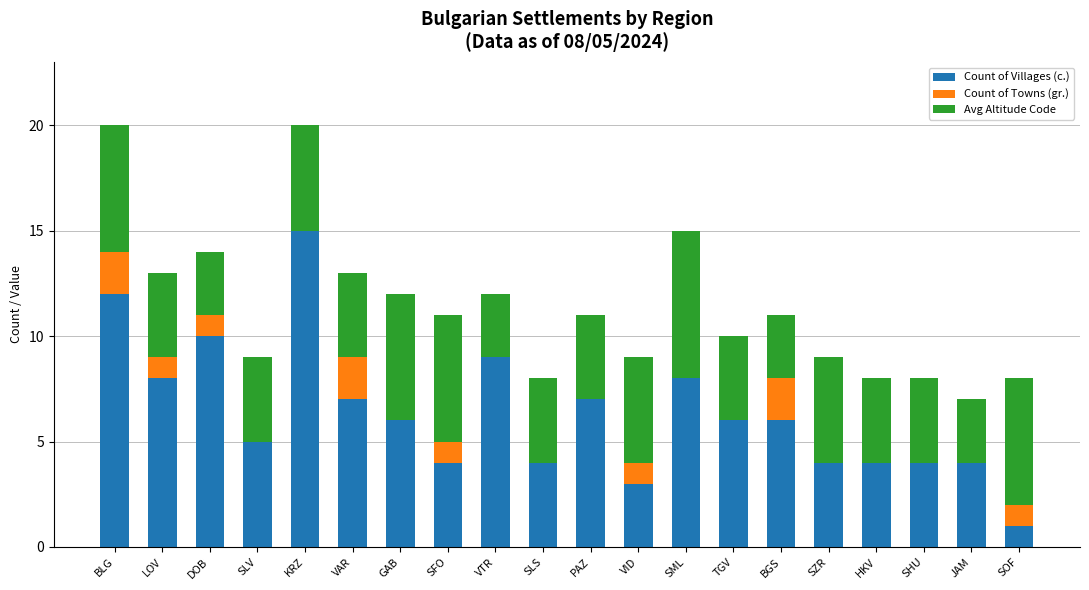

Which category has the highest value in the Count of Villages (c.) series?

KRZ